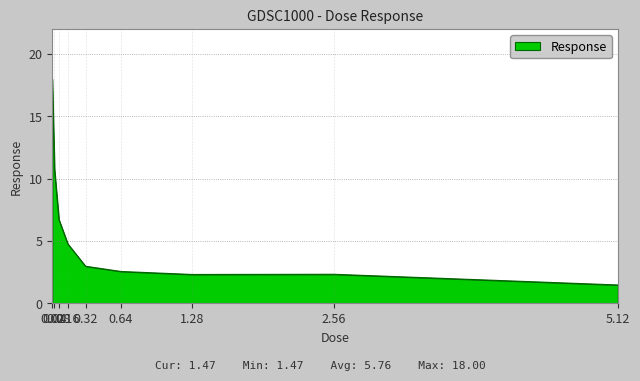

What is the smallest value displayed?

1.5